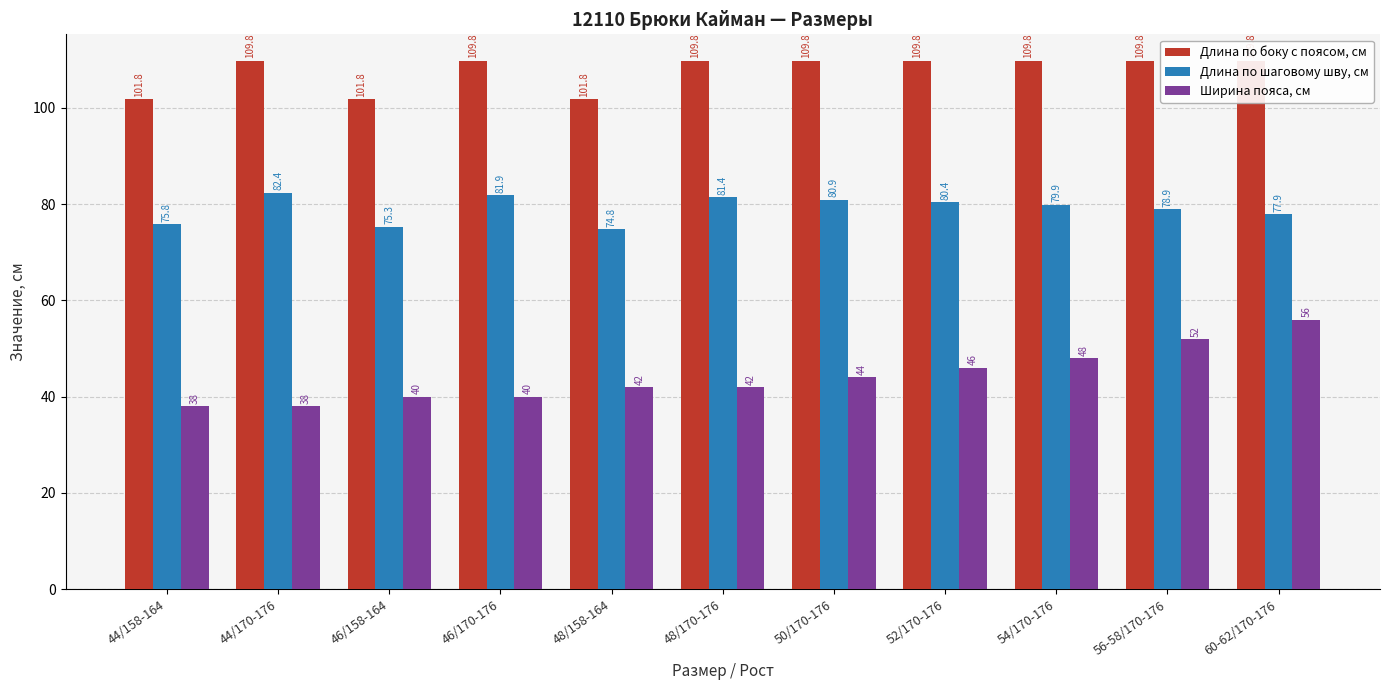

What are all the series names shown in the legend?

Длина по боку с поясом, см, Длина по шаговому шву, см, Ширина пояса, см